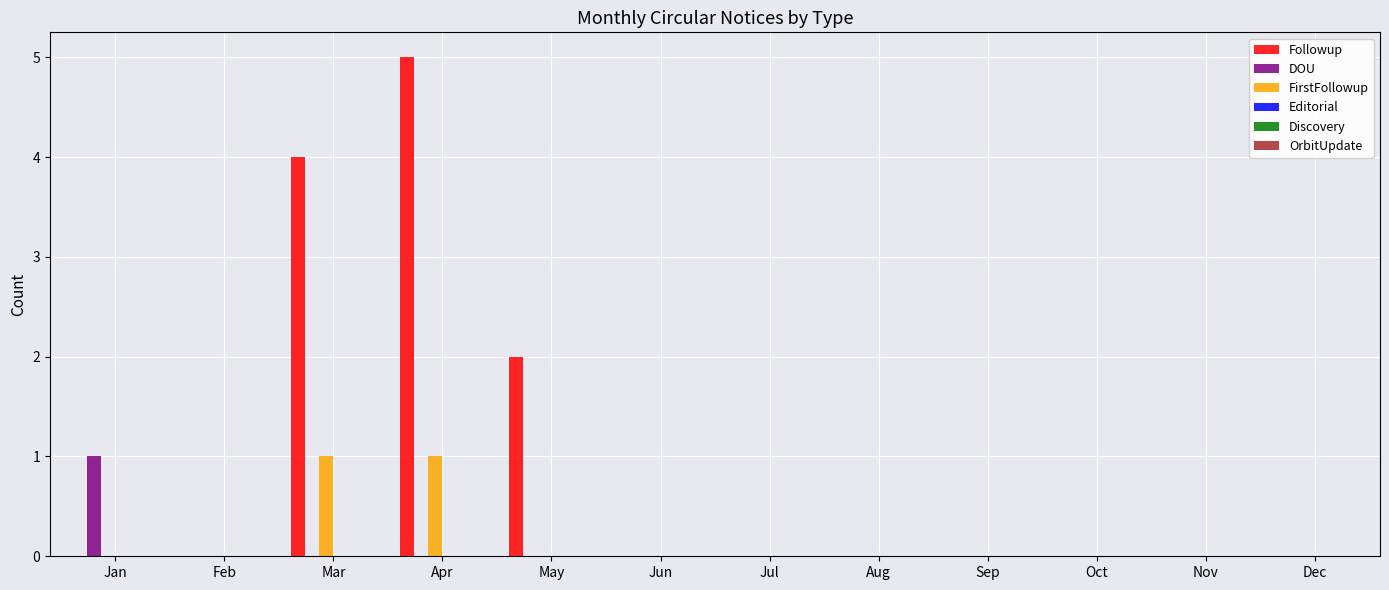

Which category has the highest value across all series?

Apr